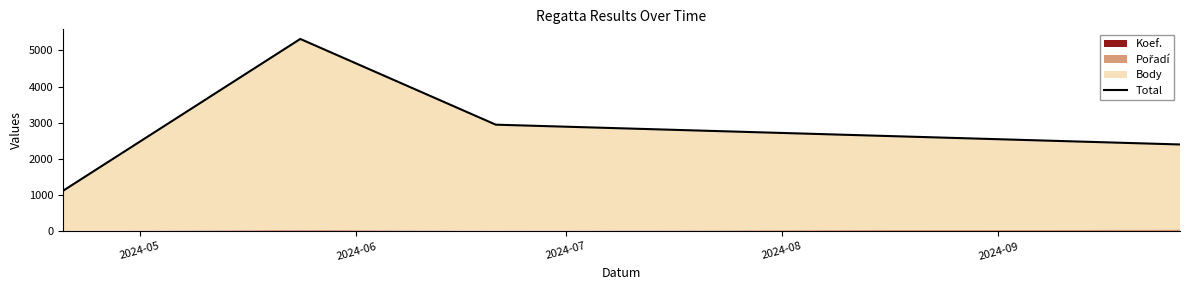

What value does the data have at 2024-07?

2949